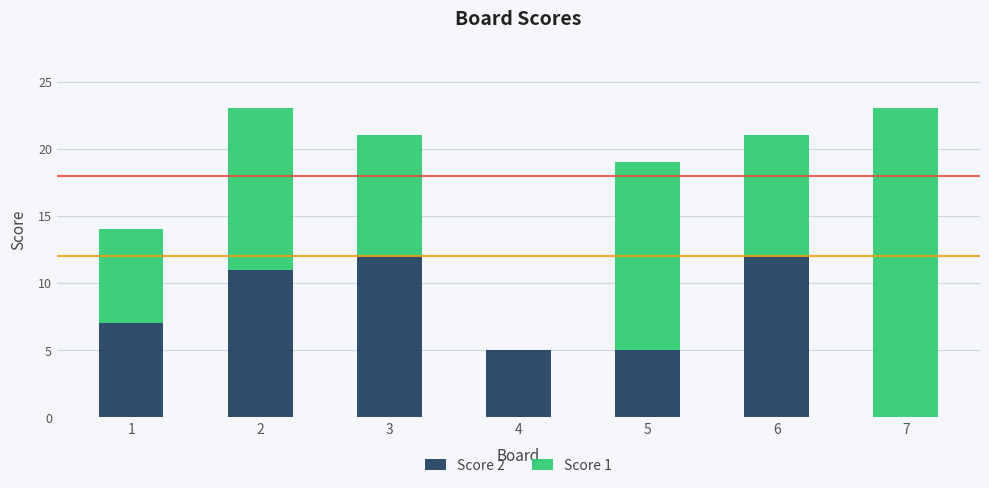

Is it true that Score 2 equals 12 at 3?

True